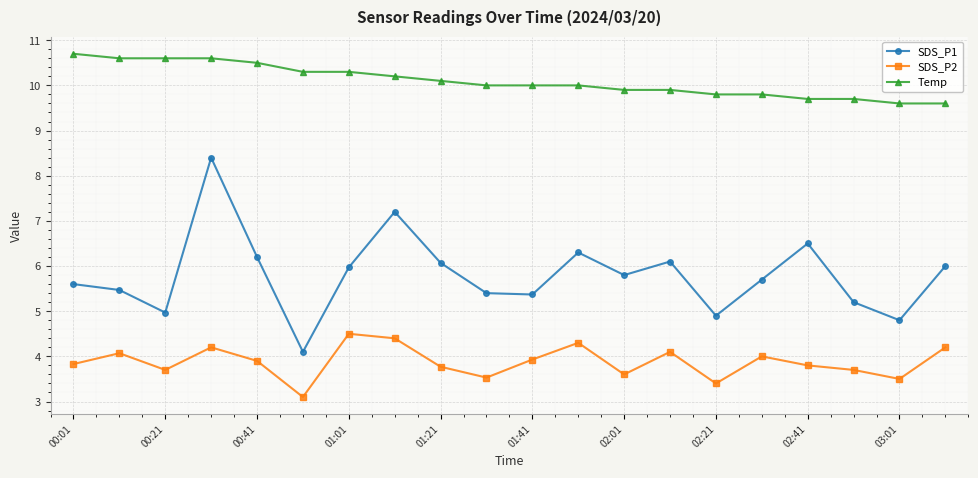

True or false: SDS_P1 has more than 0 interior local peaks.

True